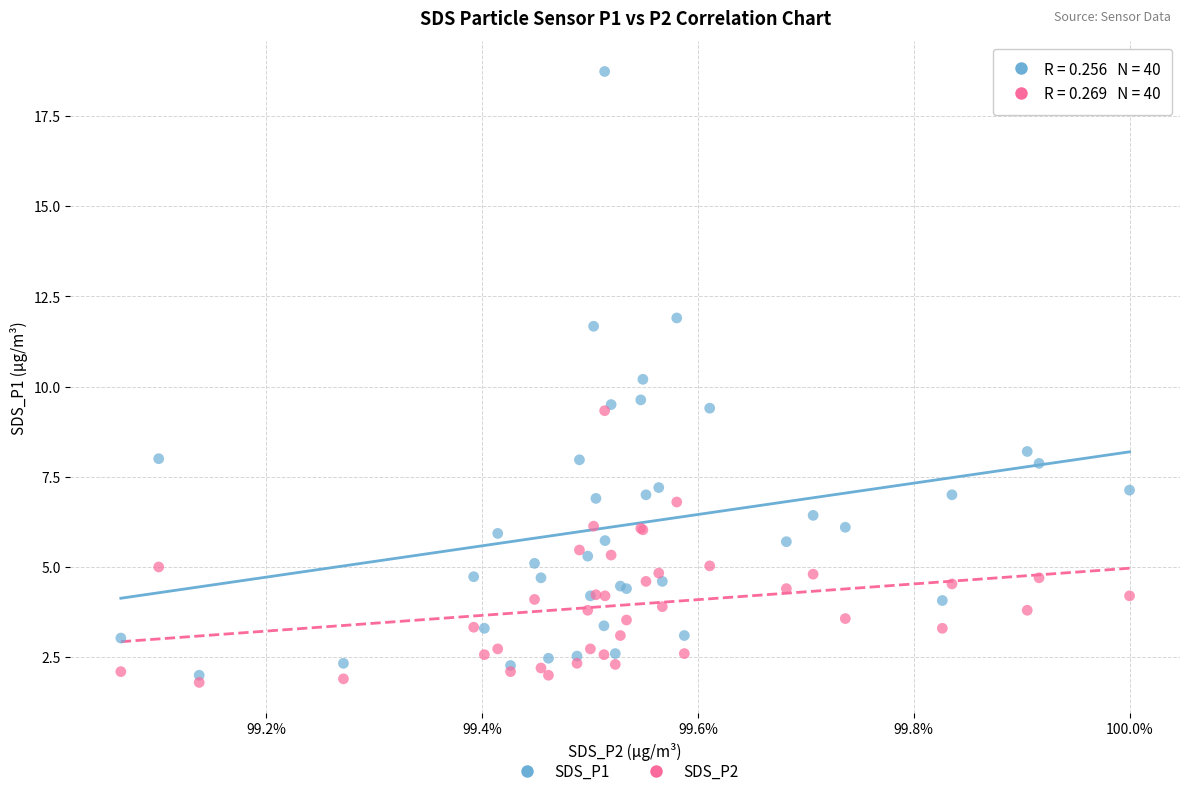

Which series contains the lowest Y value?

SDS_P2